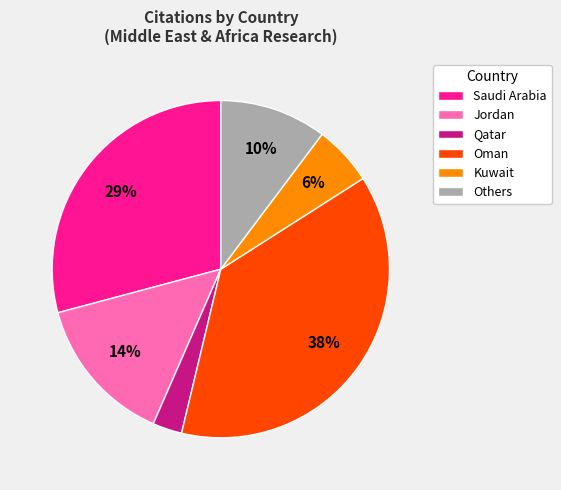

True or false: Kuwait accounts for 19% of the total.

False